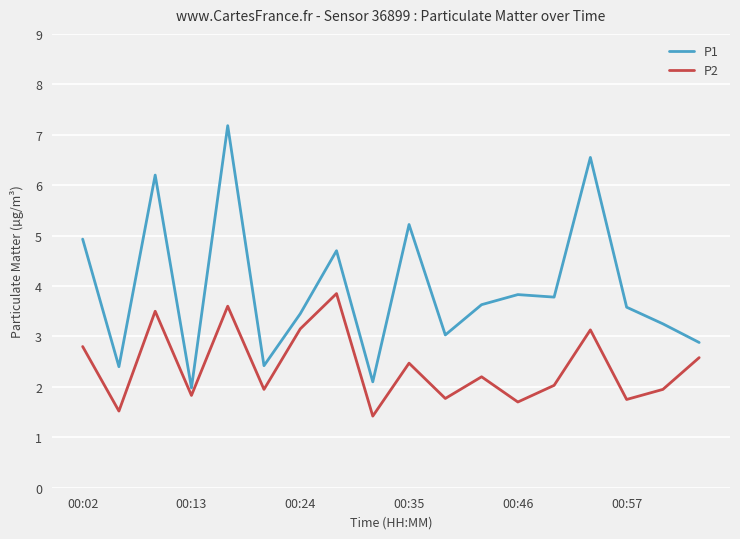

List the series in order of their peak value, lowest first.

P2, P1